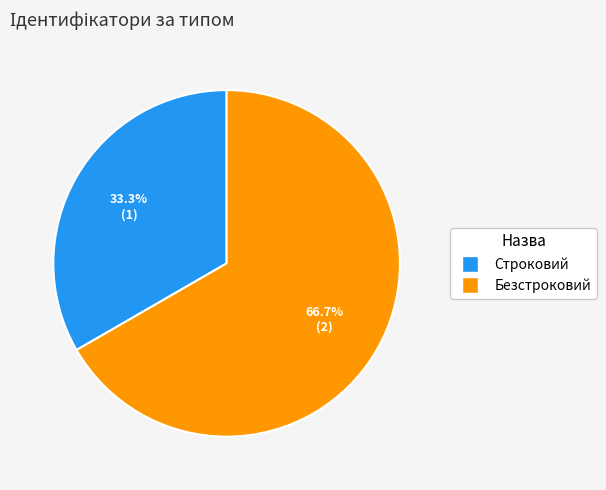

Which slice represents more than half of the pie?

Безстроковий